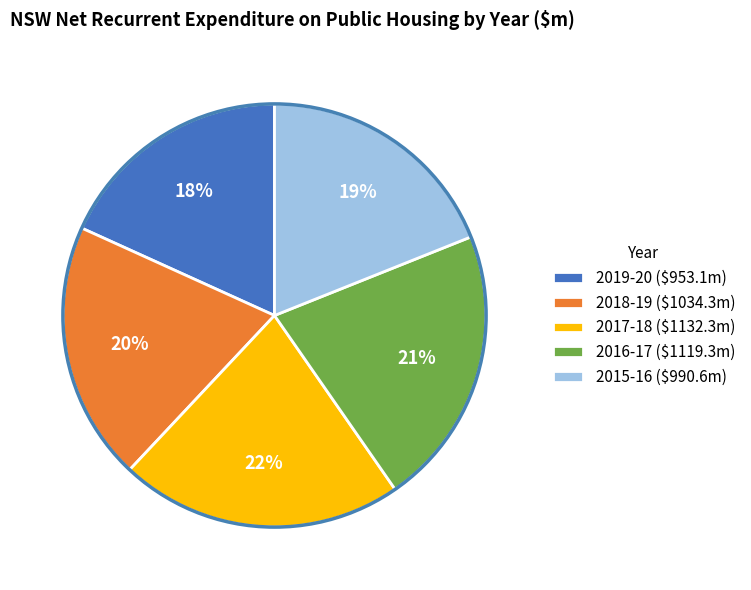

The 2019-20 ($953.1m) slice represents 18% of the pie. True or false?

True